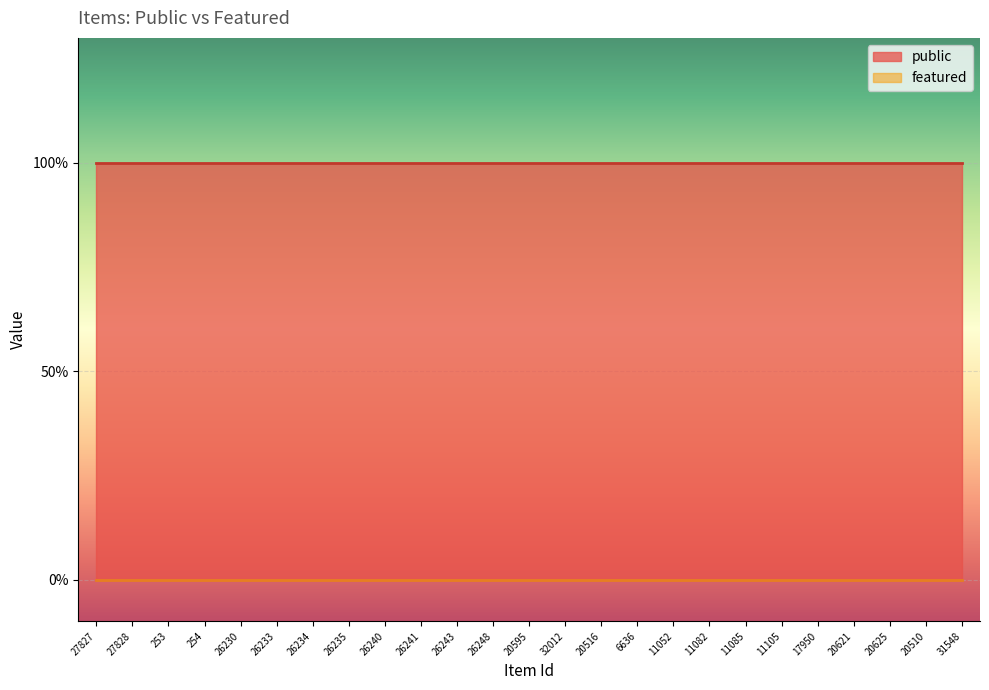

What is the approximate value of public at 26243?

1